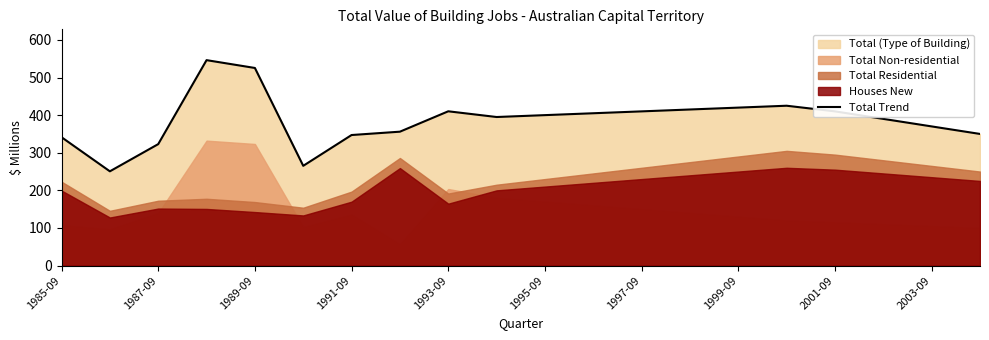

What is the highest value of the Total Trend series?

546.2